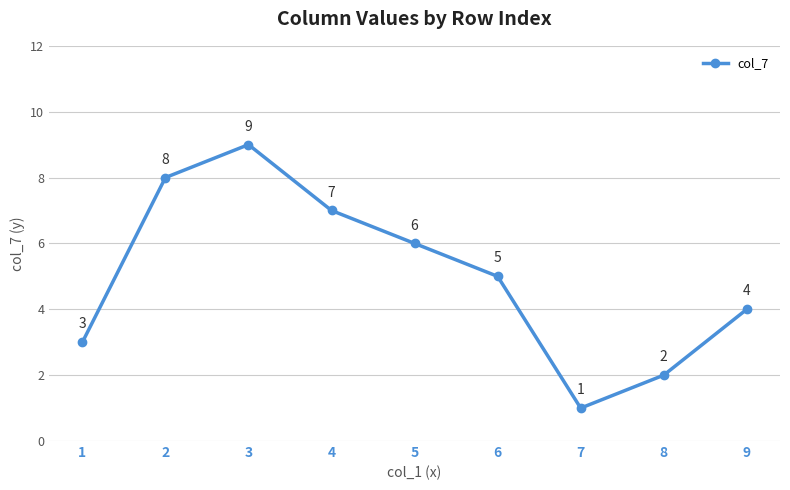

List the labels in order of value, smallest first.

7, 8, 1, 9, 6, 5, 4, 2, 3